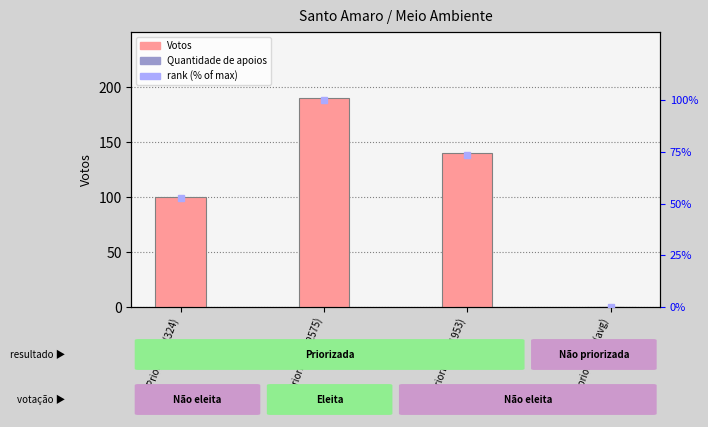

What is the label of the 2nd bar from the right?

Priorizada (1953)